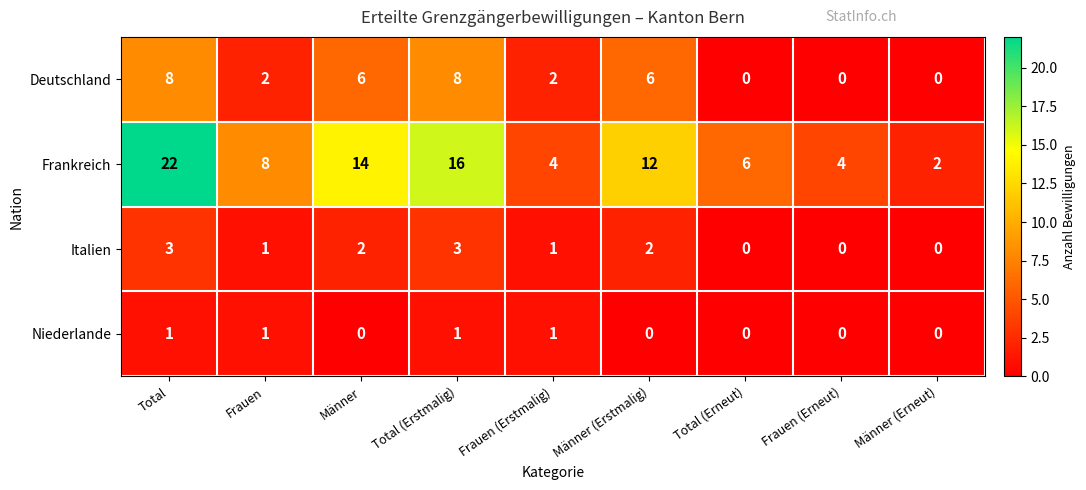

Is it true that Italien equals 1 at Frauen (Erstmalig)?

True